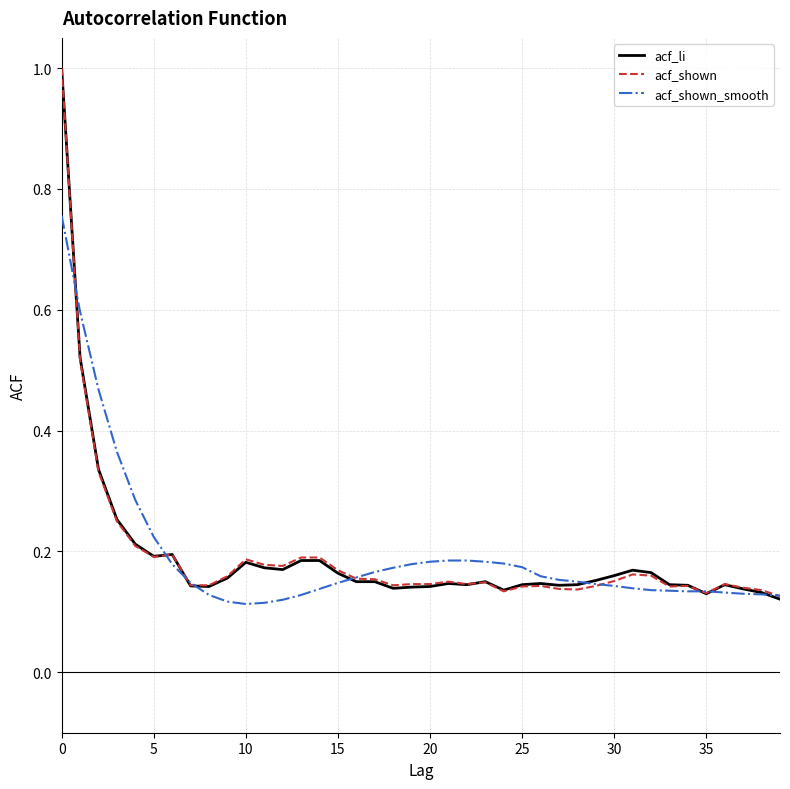

Count the acf_shown values in the range 0 to 1.

40